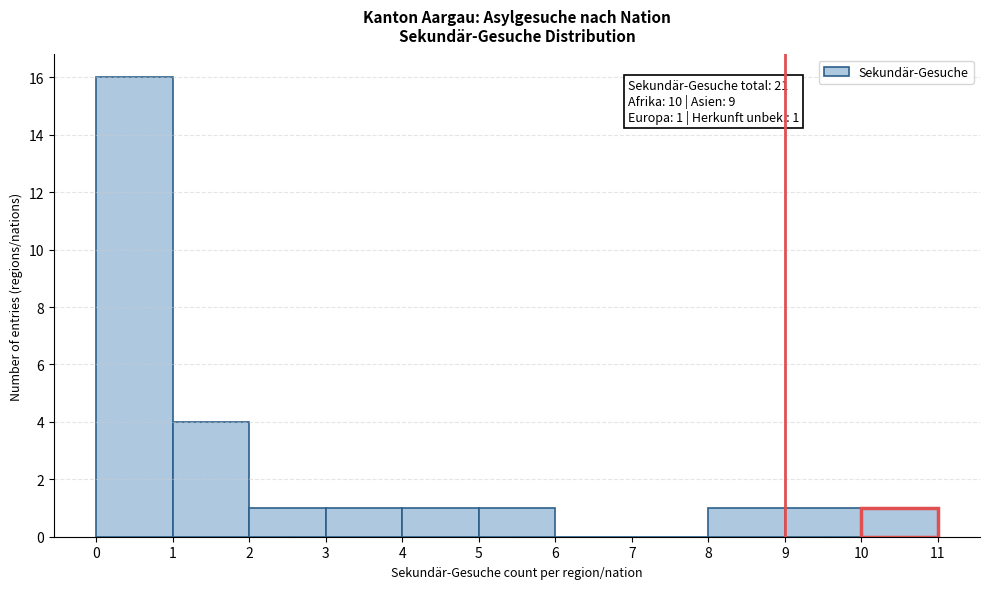

Which range on the x-axis has the tallest bar?

0 to 1